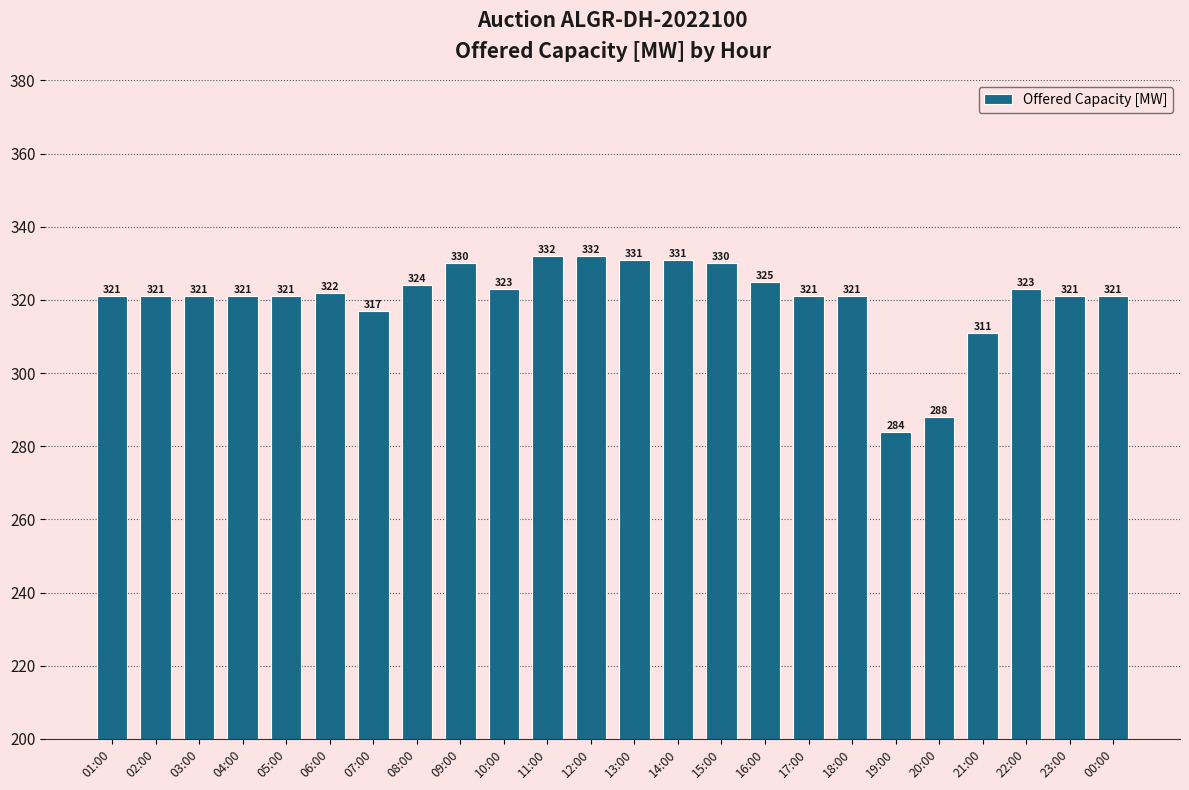

What is the sum of all values?

7692